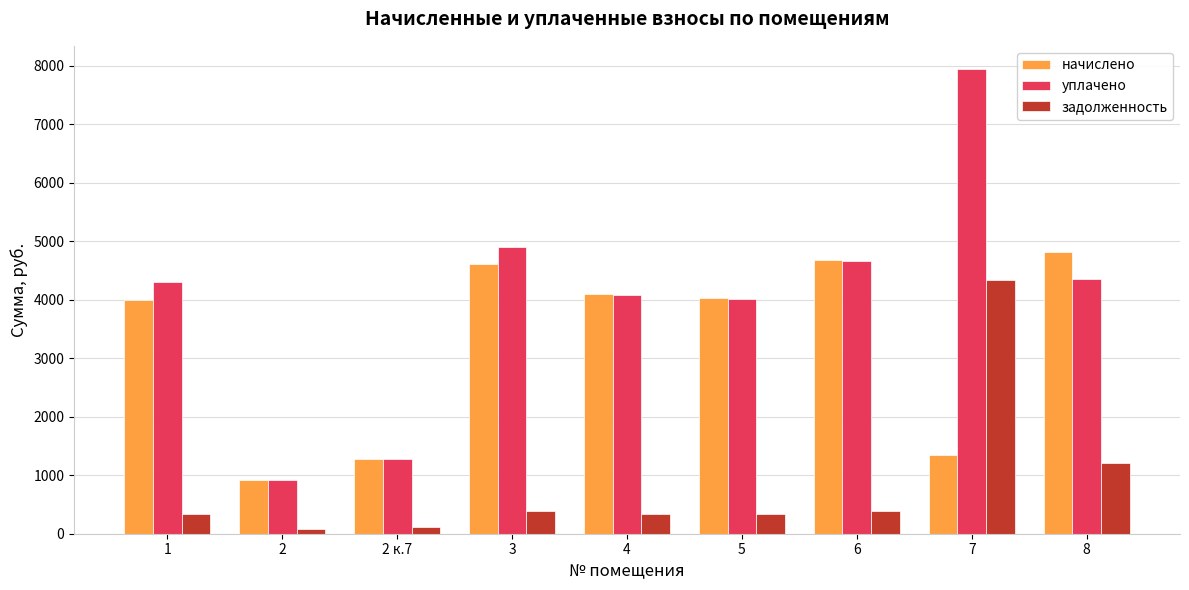

At how many categories does at least one series exceed 598?

9